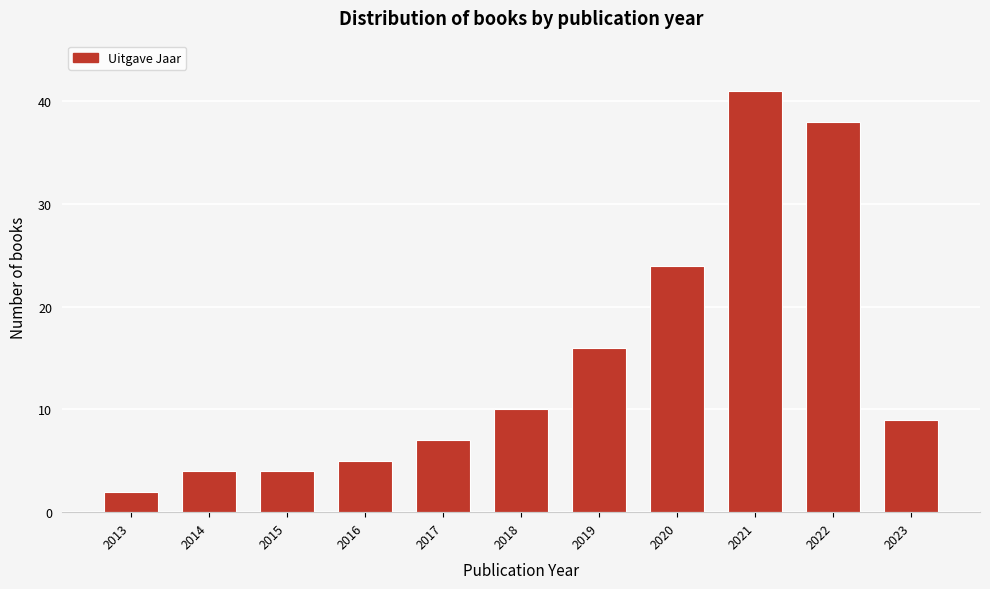

Reading left to right, what are all the values shown in this chart?

2	4	4	5	7	10	16	24	41	38	9